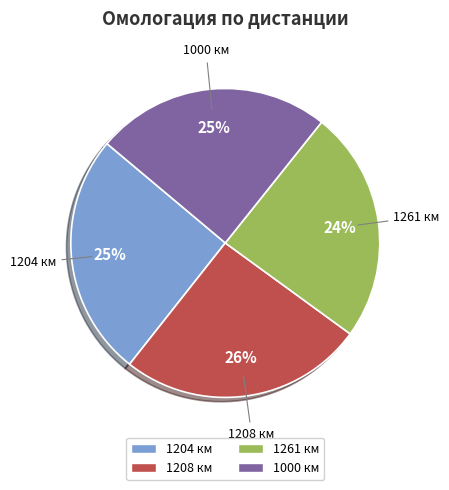

Count the number of slices in the pie.

4